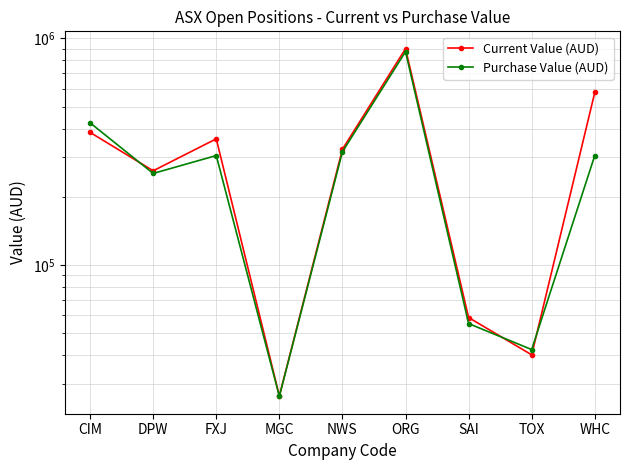

In Purchase Value (AUD), how many points are lower than both neighbors (excluding endpoints)?

3